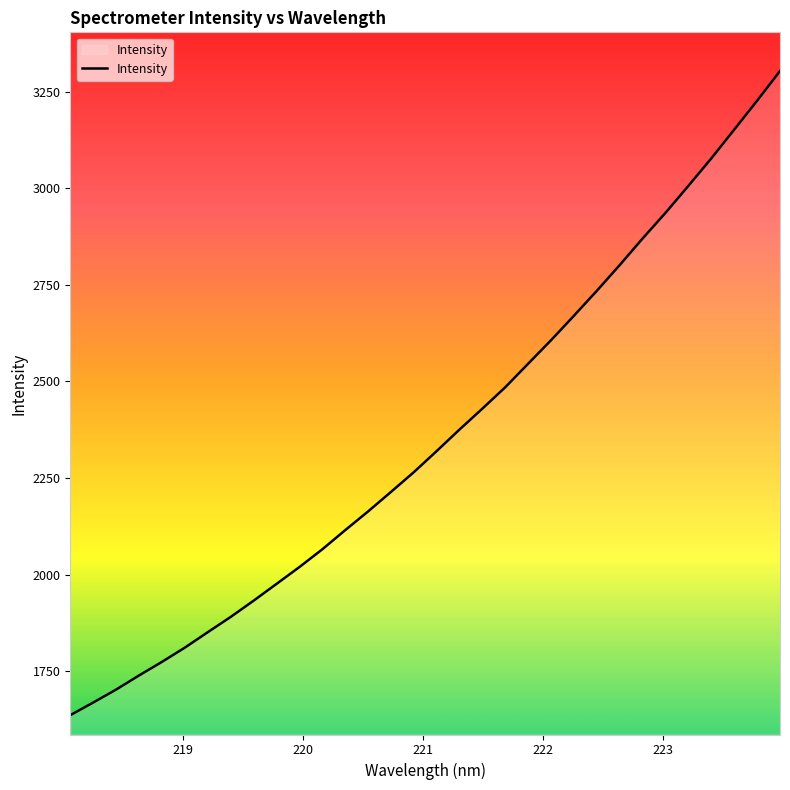

What is the difference between the second highest and second lowest values?

1557.1